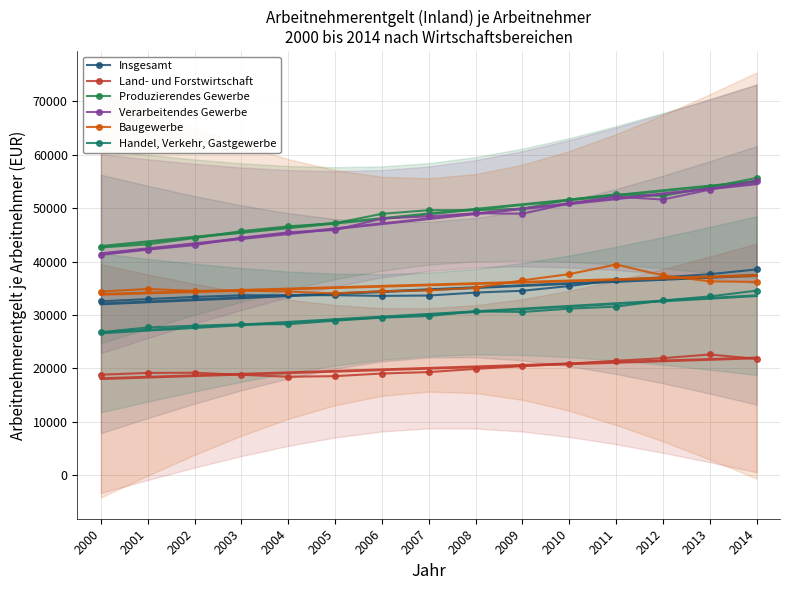

At which category does Verarbeitendes Gewerbe reach its first local peak?

2008